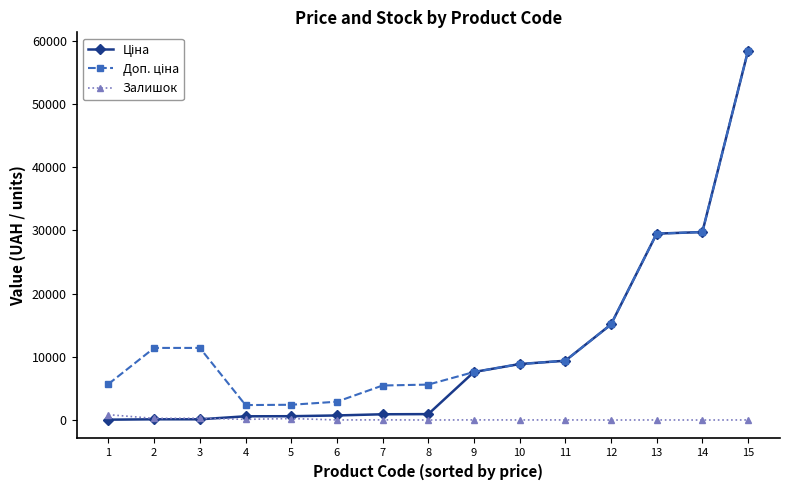

True or false: Залишок has more than 0 points higher than both neighbors.

True